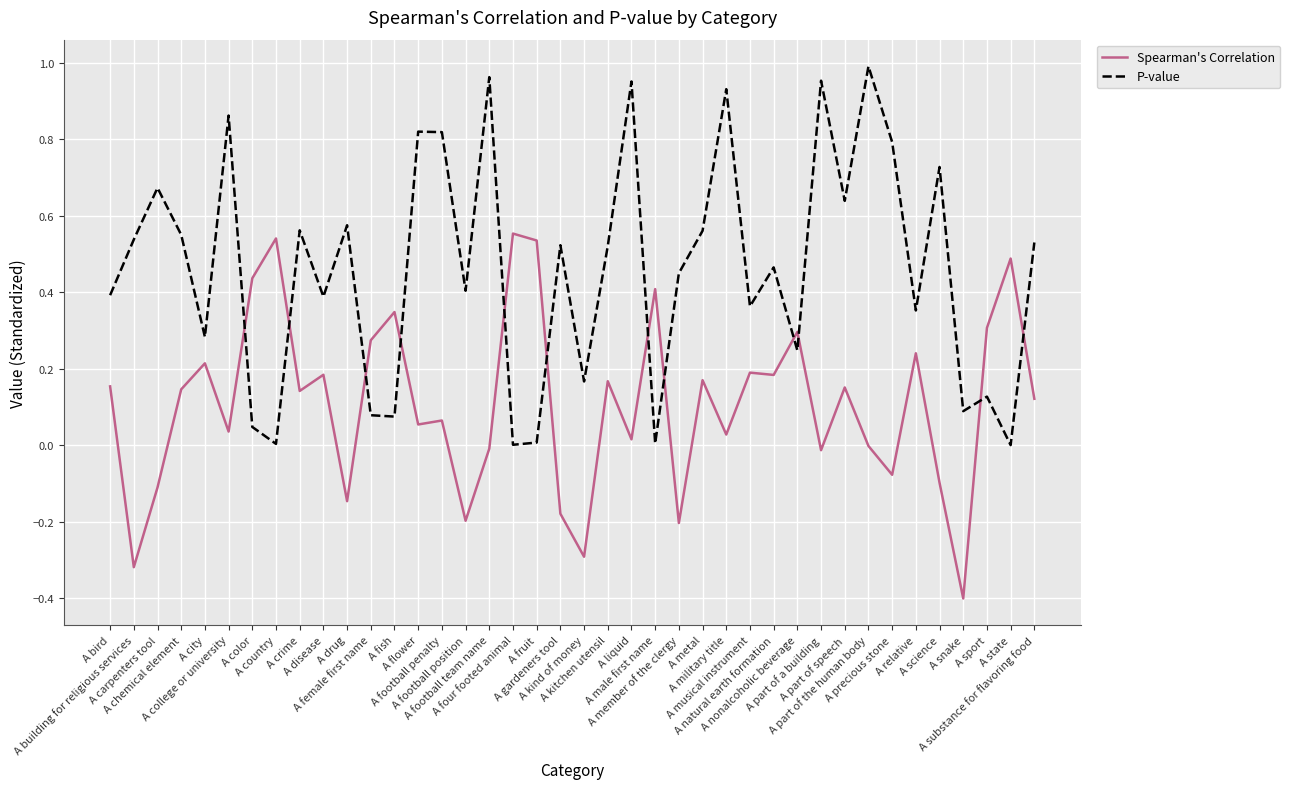

Rank the series by their maximum value, from highest to lowest.

P-value, Spearman's Correlation